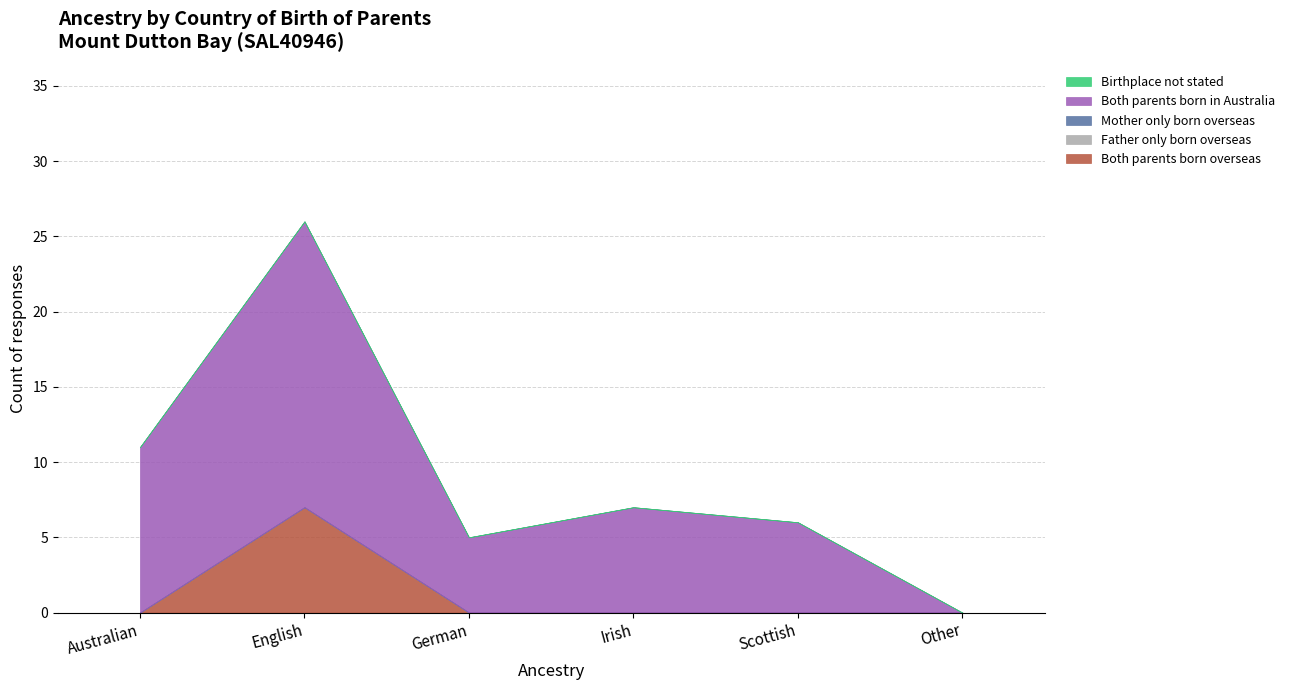

What is the difference between the Both parents born overseas values at English and German?

7